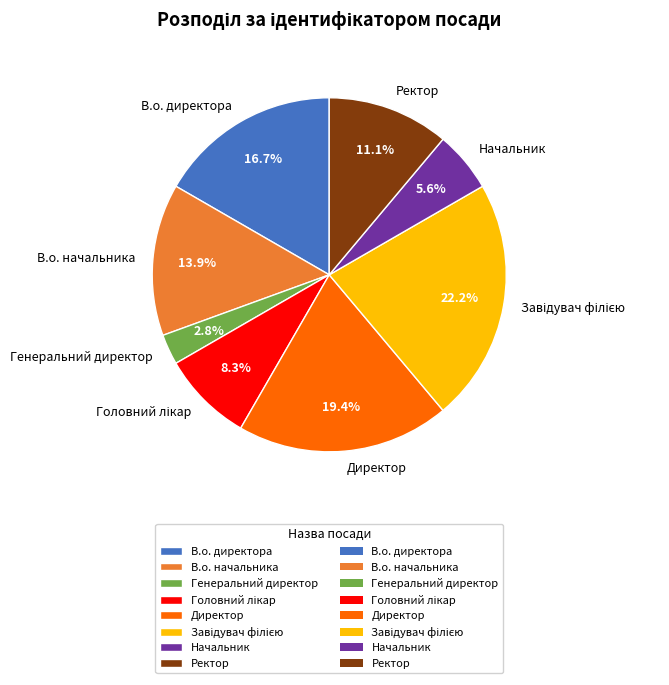

To the nearest percent, what portion does В.о. директора represent?

17%